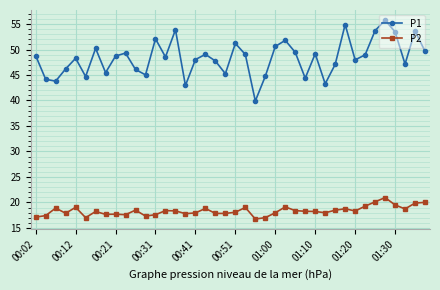

In P1, how many points are lower than both neighbors (excluding endpoints)?

12